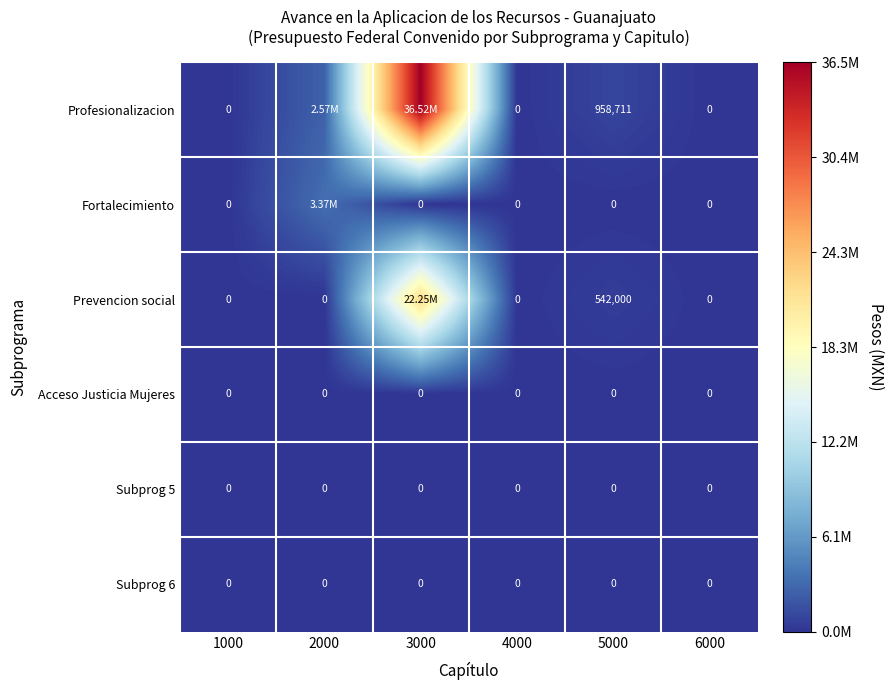

What is the difference between the Profesionalizacion values at 5000 and 1000?

958711.0